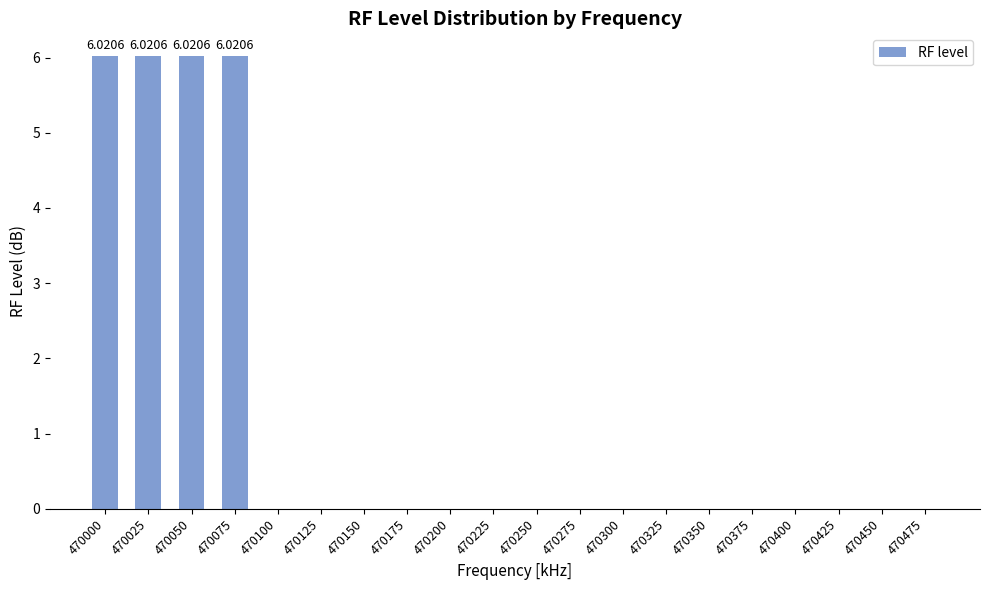

What is the sum of all values?

24.1